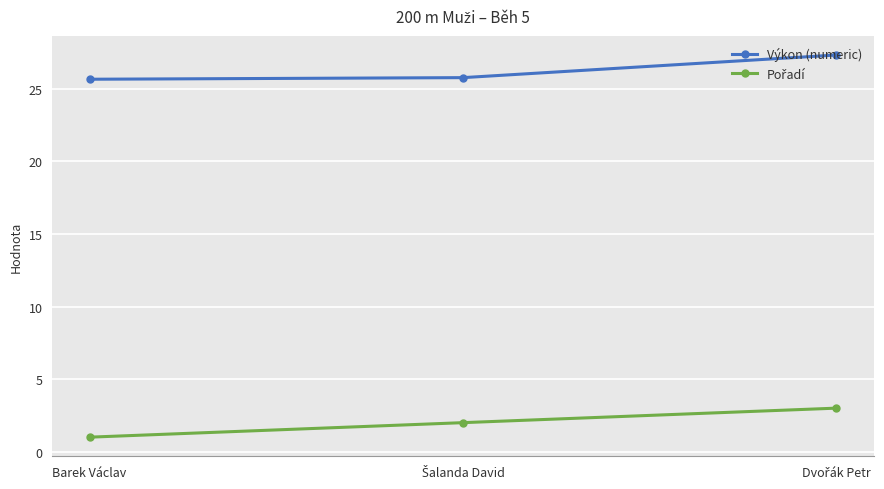

What position from the right is Barek Václav?

3